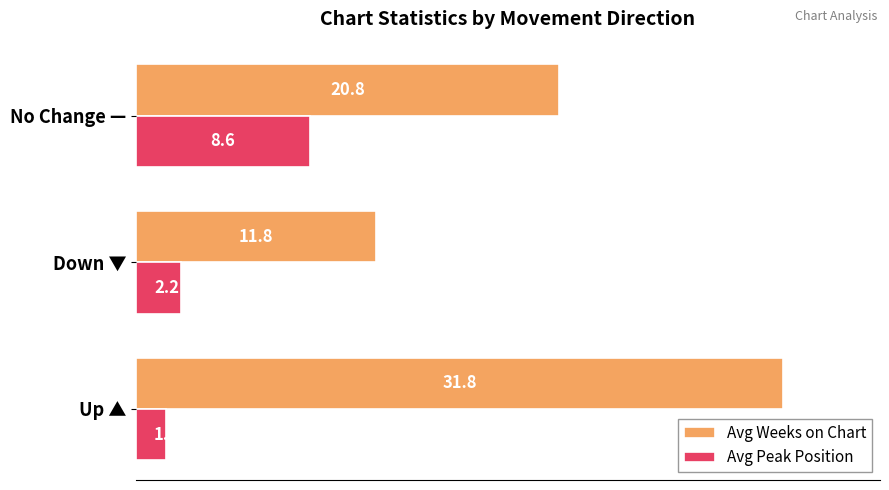

At which category is the sum across all series the highest?

Up ▲